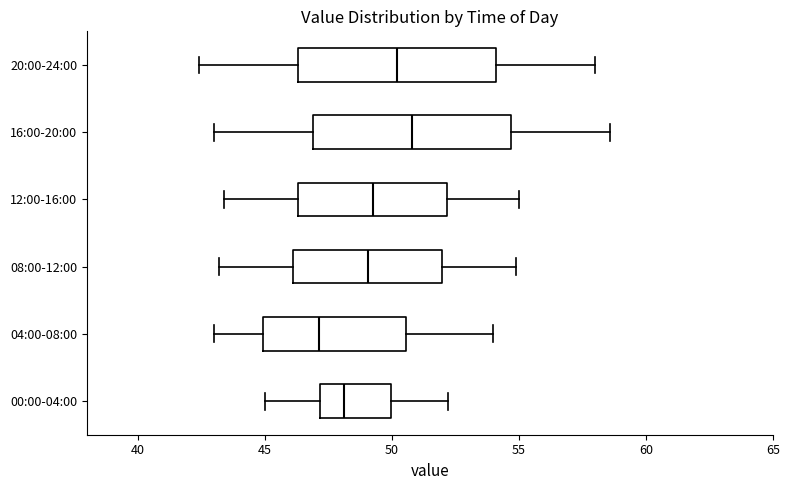

Reading bottom to top, read every box against the x-axis: the position of its median line, the range the box covers, and the ends of its whiskers. The values are not printed on the chart, so give them approximately, as read against the axis.

00:00-04:00: median 48.0, box 47.0 to 50.0, whiskers 45.0 to 52.0
04:00-08:00: median 47.0, box 45.0 to 50.5, whiskers 43.0 to 54.0
08:00-12:00: median 49.0, box 46.0 to 52.0, whiskers 43.0 to 55.0
12:00-16:00: median 49.5, box 46.5 to 52.0, whiskers 43.5 to 55.0
16:00-20:00: median 51.0, box 47.0 to 54.5, whiskers 43.0 to 58.5
20:00-24:00: median 50.0, box 46.5 to 54.0, whiskers 42.5 to 58.0